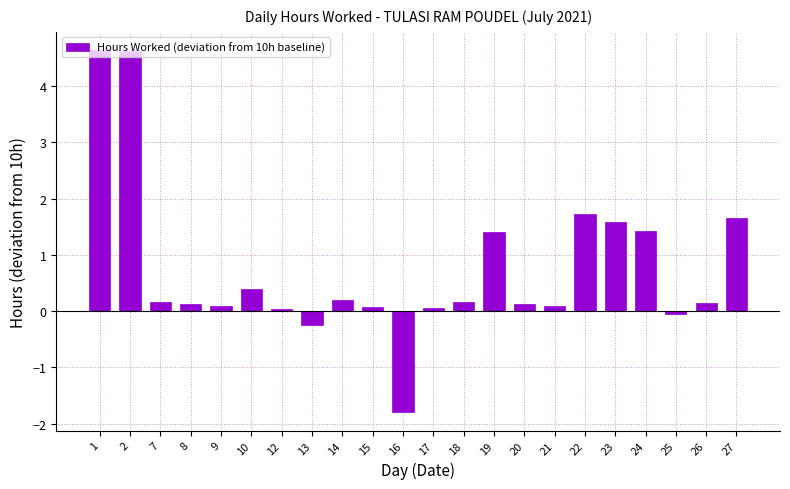

Which category has the lowest value across all series?

16